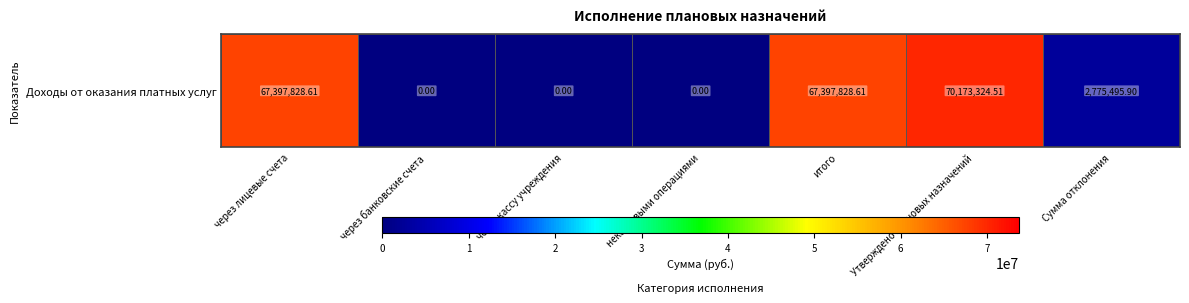

Reading left to right, what are all the values shown in this chart?

через лицевые счета=67397828.6	через банковские счета=0.0	через кассу учреждения=0.0	некассовыми операциями=0.0	итого=67397828.6	Утверждено плановых назначений=70173324.5	Сумма отклонения=2775495.9